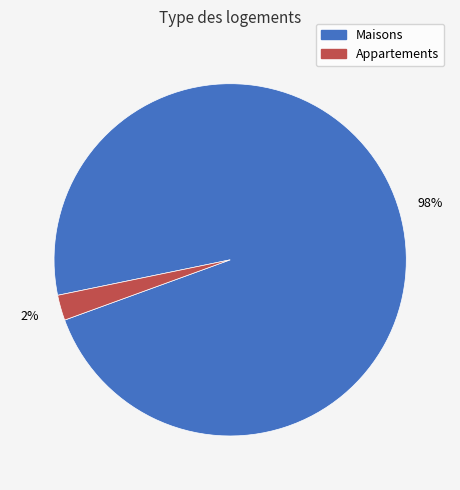

Is there a majority slice in this chart?

Yes